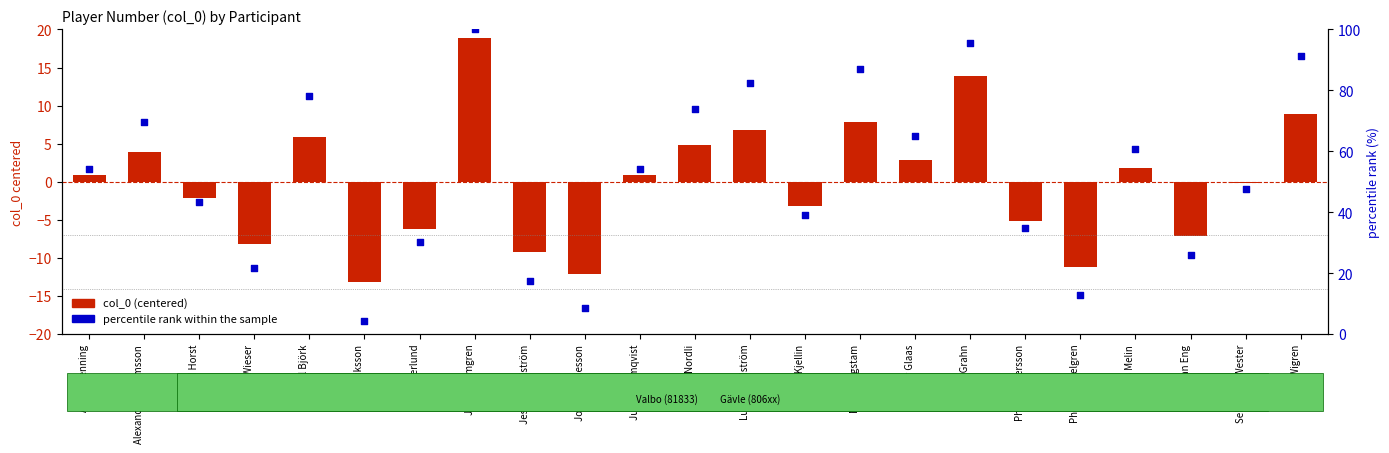

Which series contains the lowest Y value?

col_0 (centered)